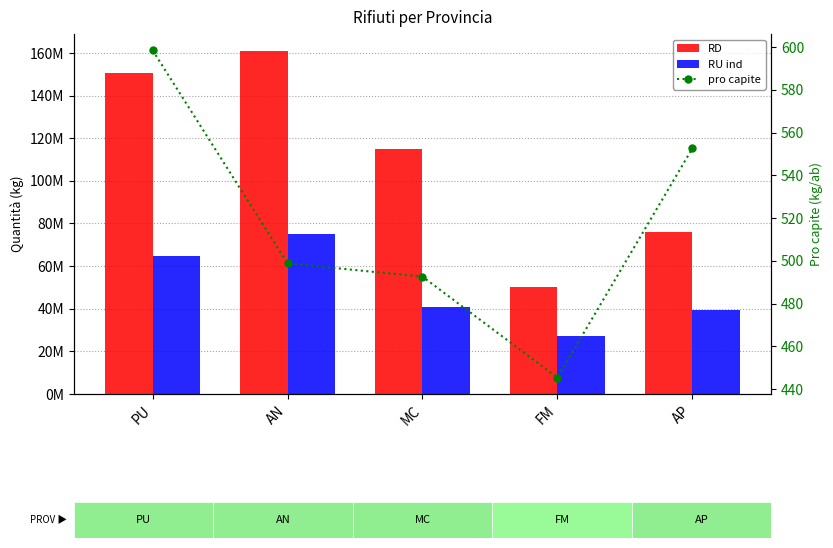

List the series in order of their peak value, lowest first.

pro capite, RU ind, RD